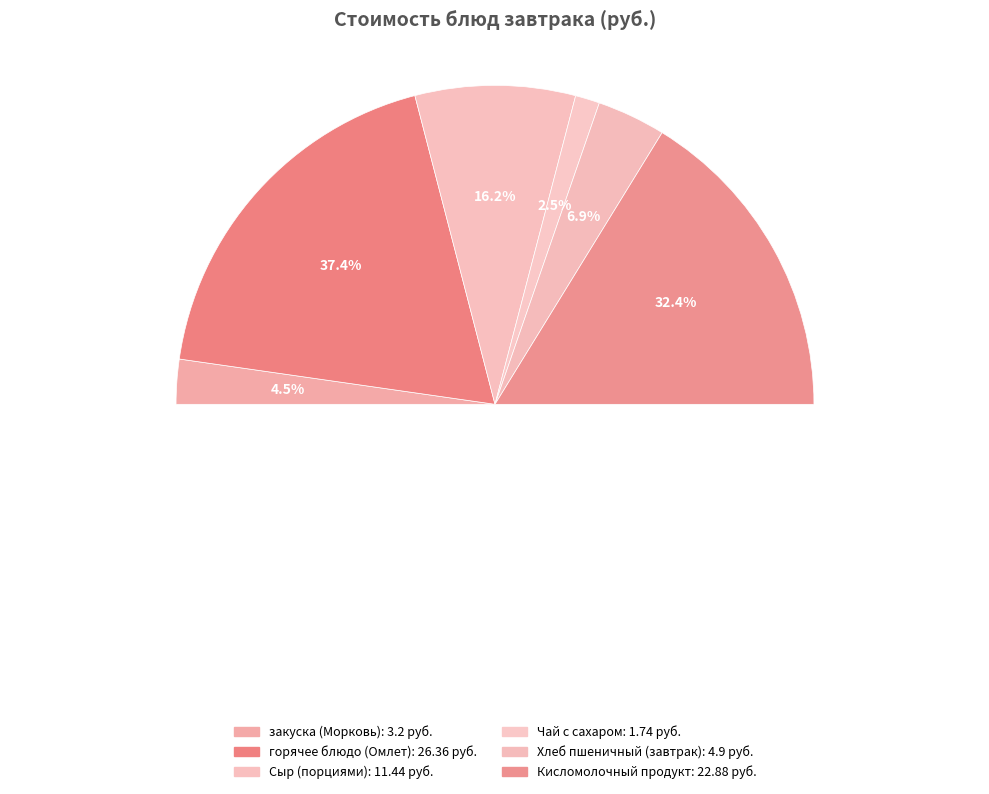

The Сыр (порциями) slice represents 11% of the pie. True or false?

False